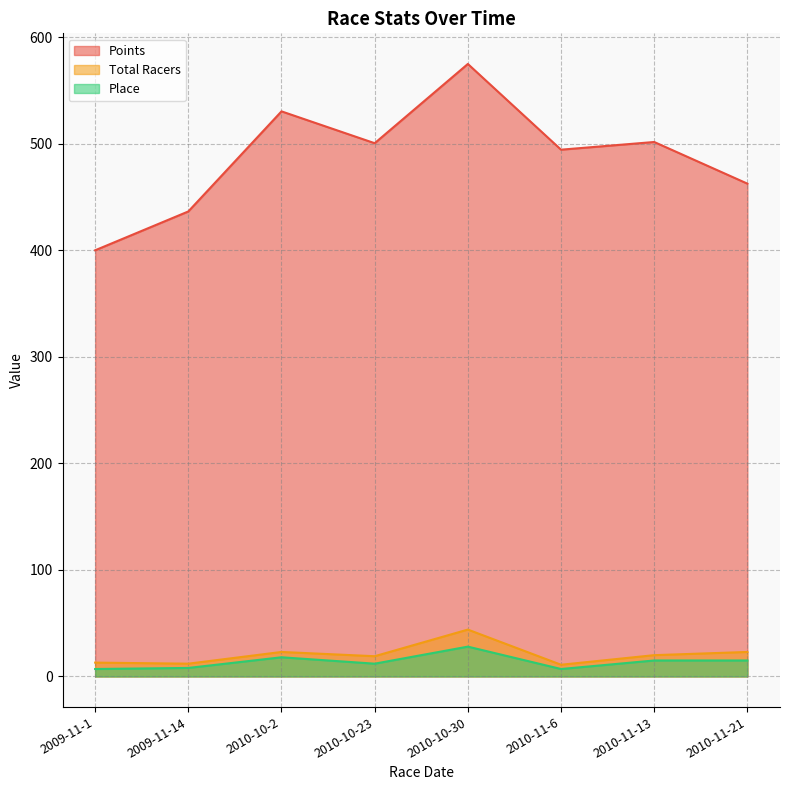

What are all the series names shown in the legend?

Points, Total Racers, Place